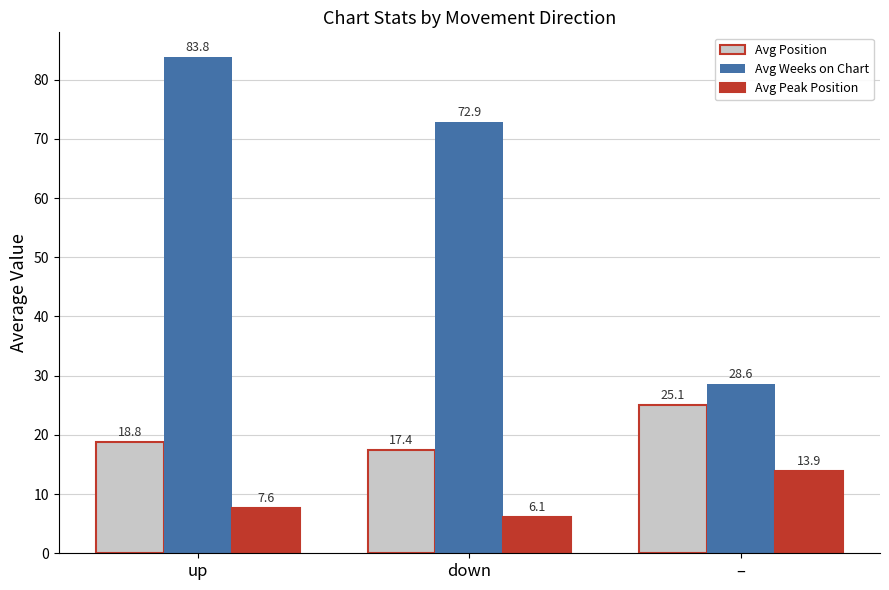

What is the total value across all series at –?

67.6